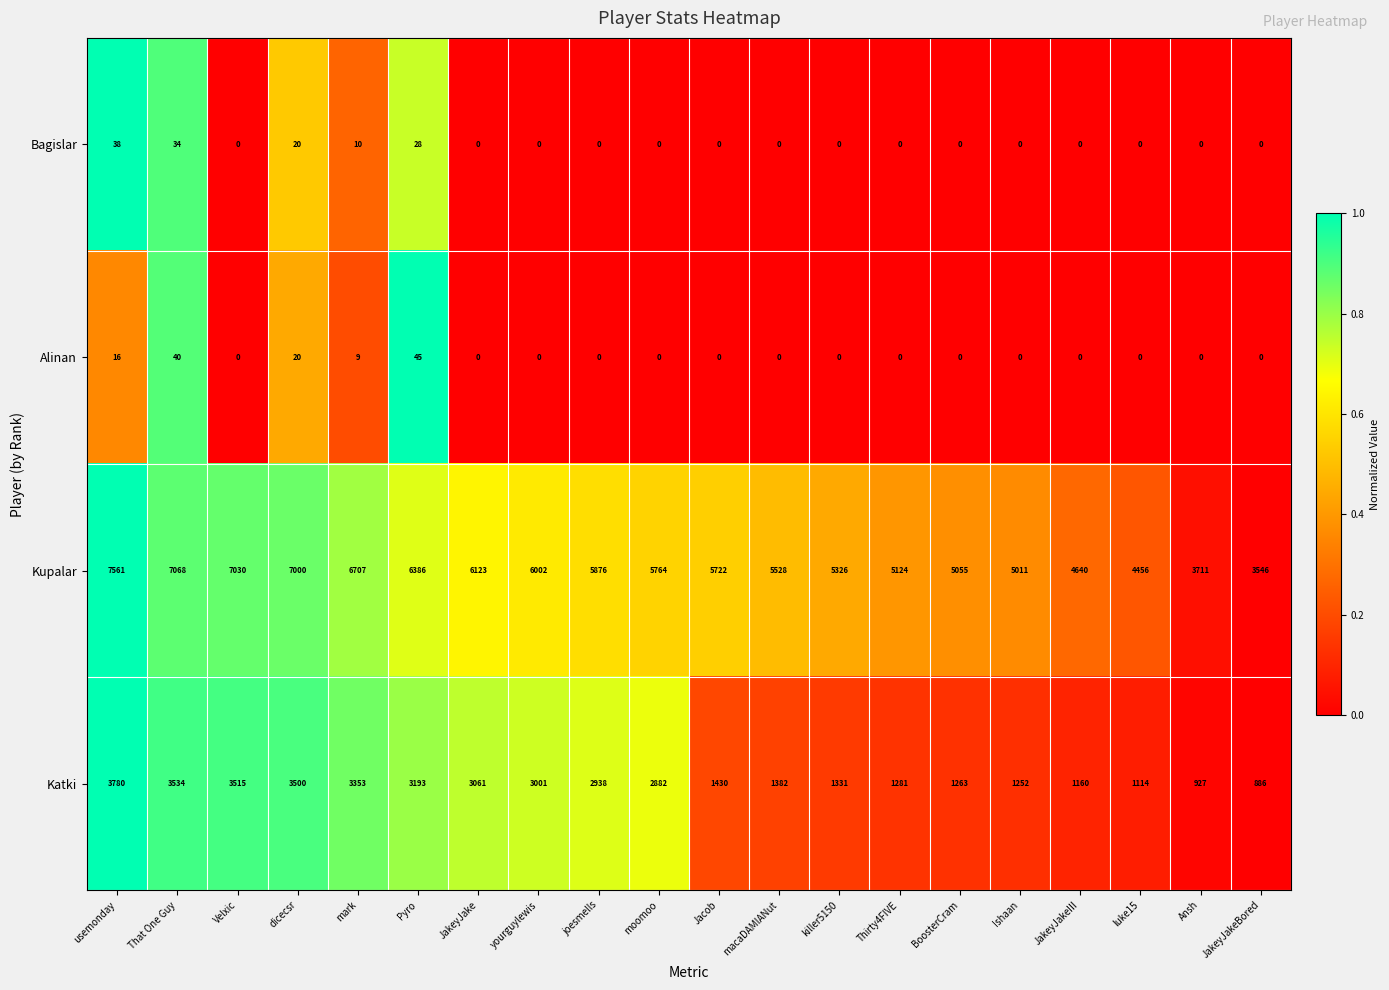

Which series has the largest total across all categories?

Kupalar